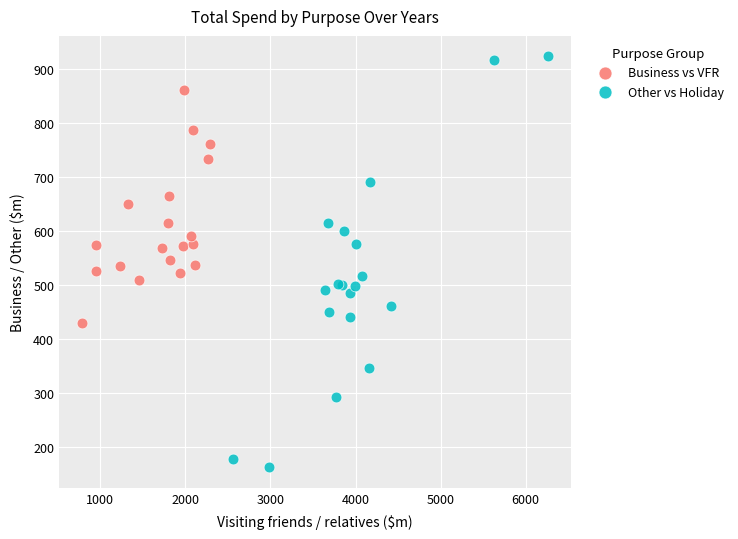

Which series reaches the minimum Y coordinate?

Other vs Holiday